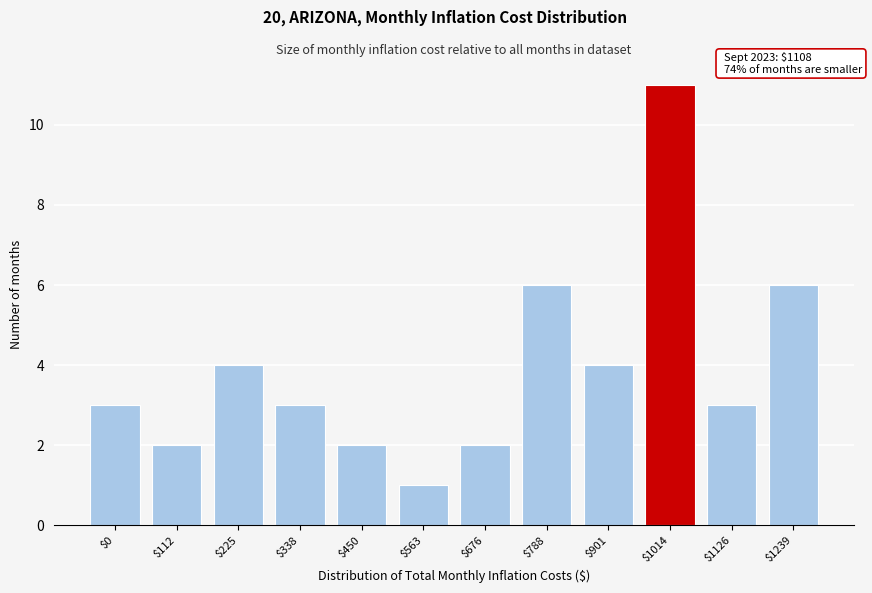

Reading left to right, transcribe all the data shown in this chart.

3	2	4	3	2	1	2	6	4	11	3	6